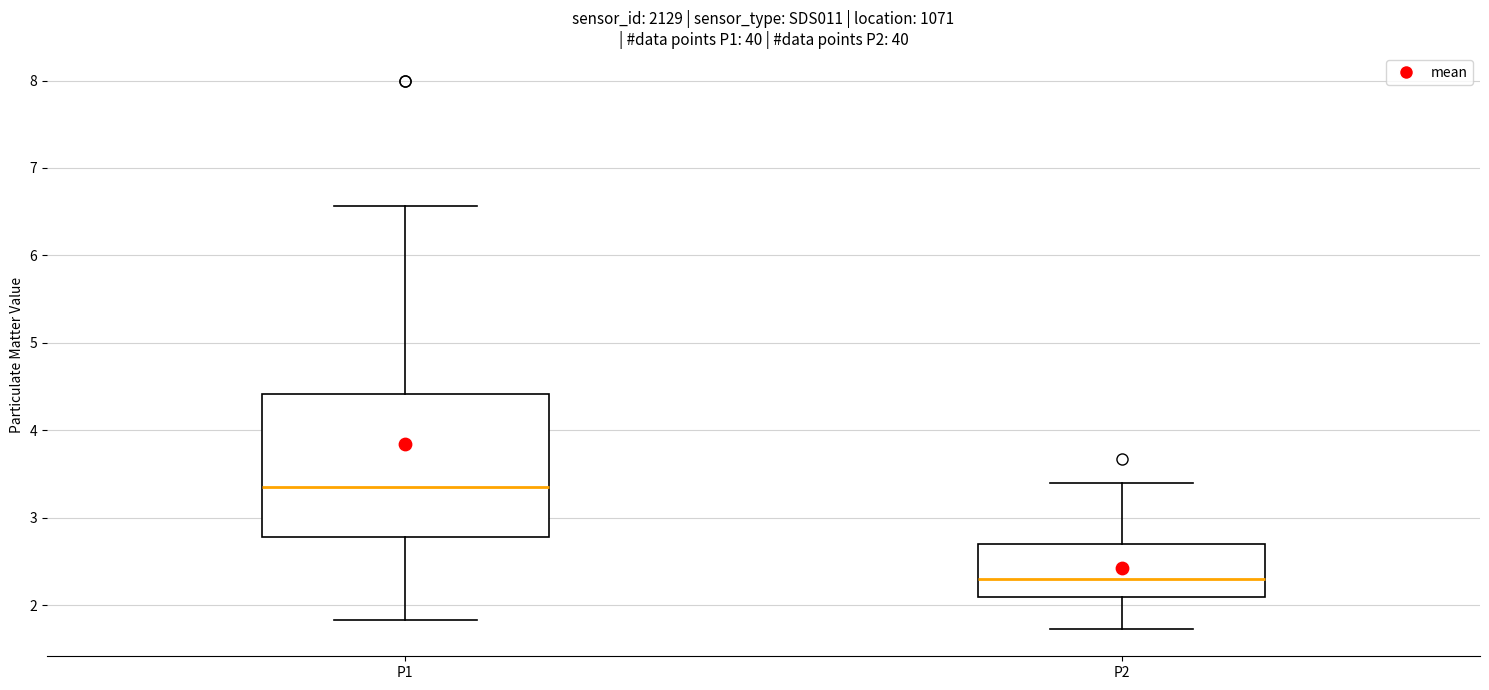

Which box's median line is the highest?

P1